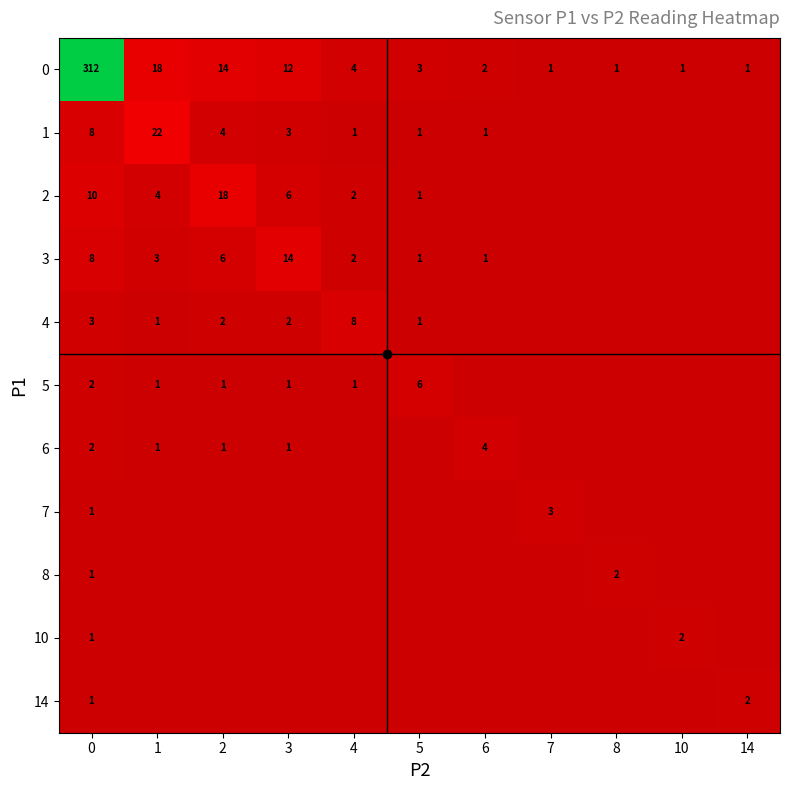

Count the number of categories in the chart.

11